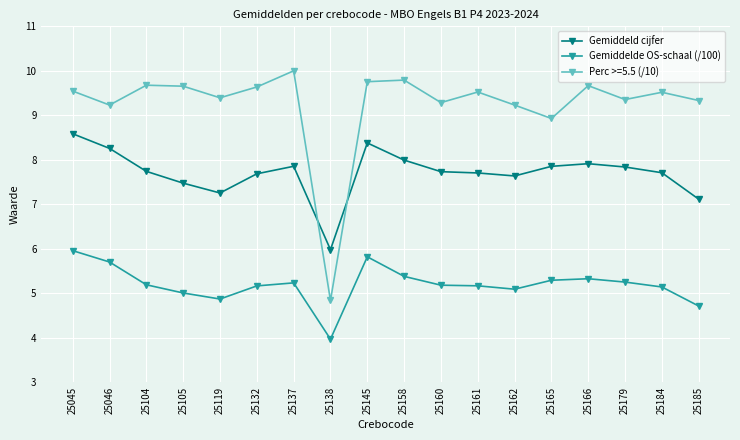

The Gemiddelde OS-schaal (/100) series shows 4.7 at 25185. True or false?

True